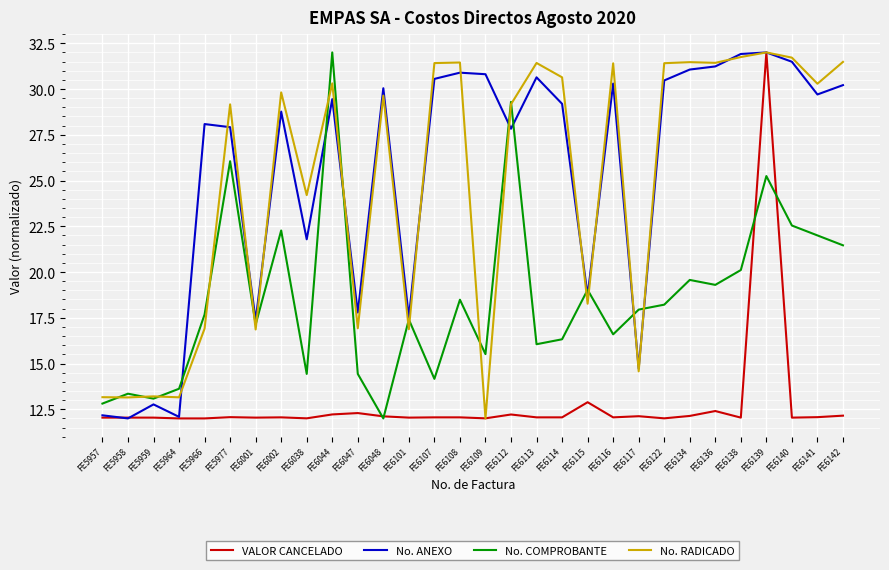

Between FE6048 and FE6139, which series saw the biggest shift?

VALOR CANCELADO